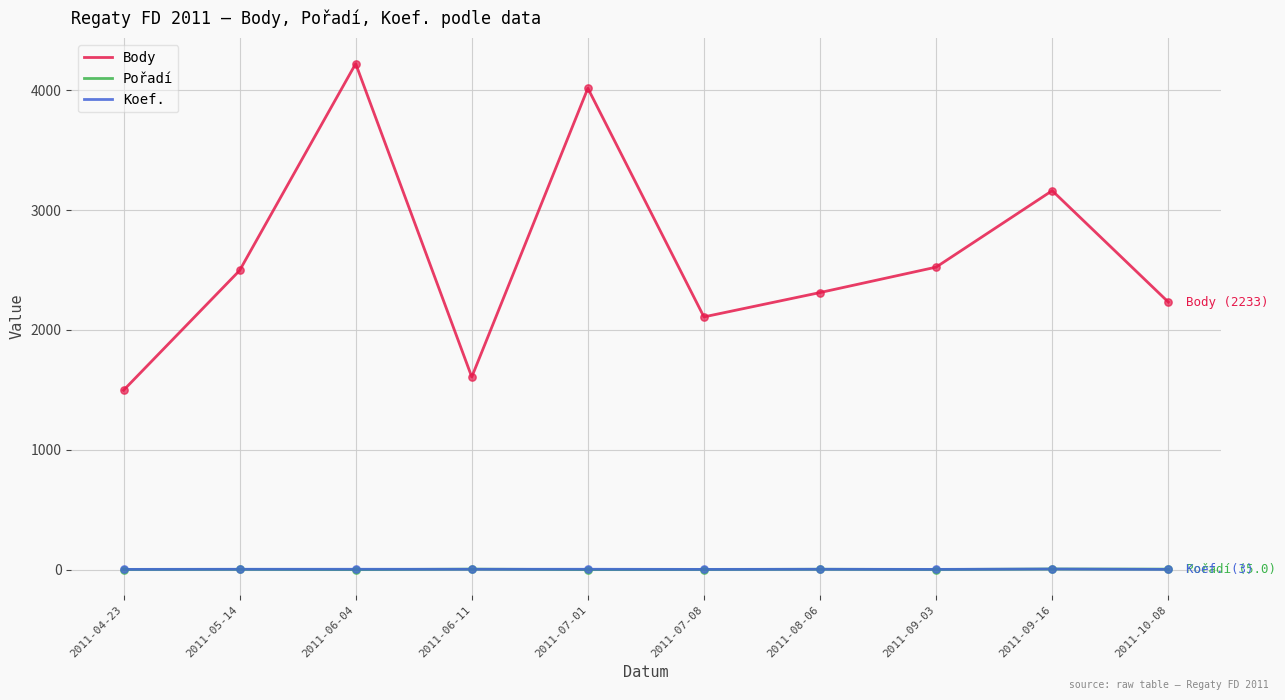

Which series changed the most between 2011-07-01 and 2011-08-06?

Body